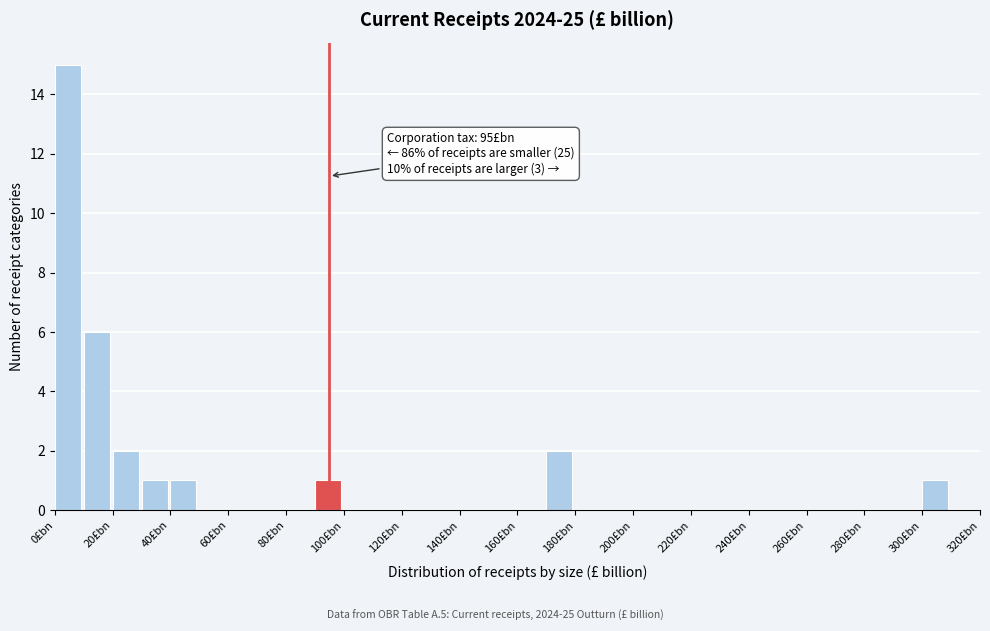

Over which range of the x-axis is the bar tallest?

0 to 10